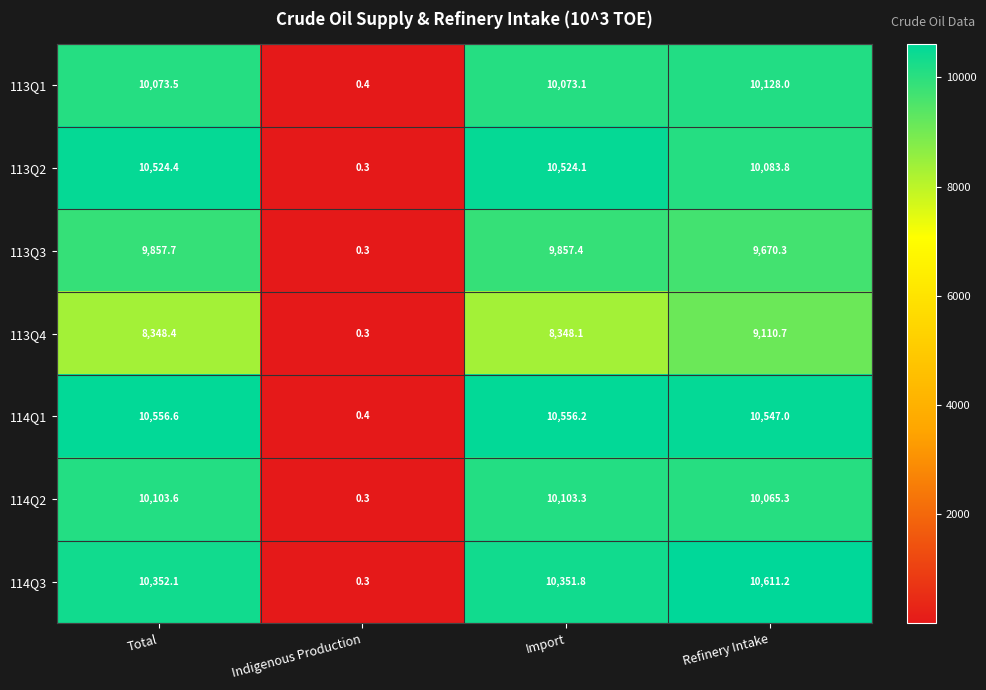

What is the sum of the 114Q3 values at Indigenous Production and Refinery Intake?

10611.5